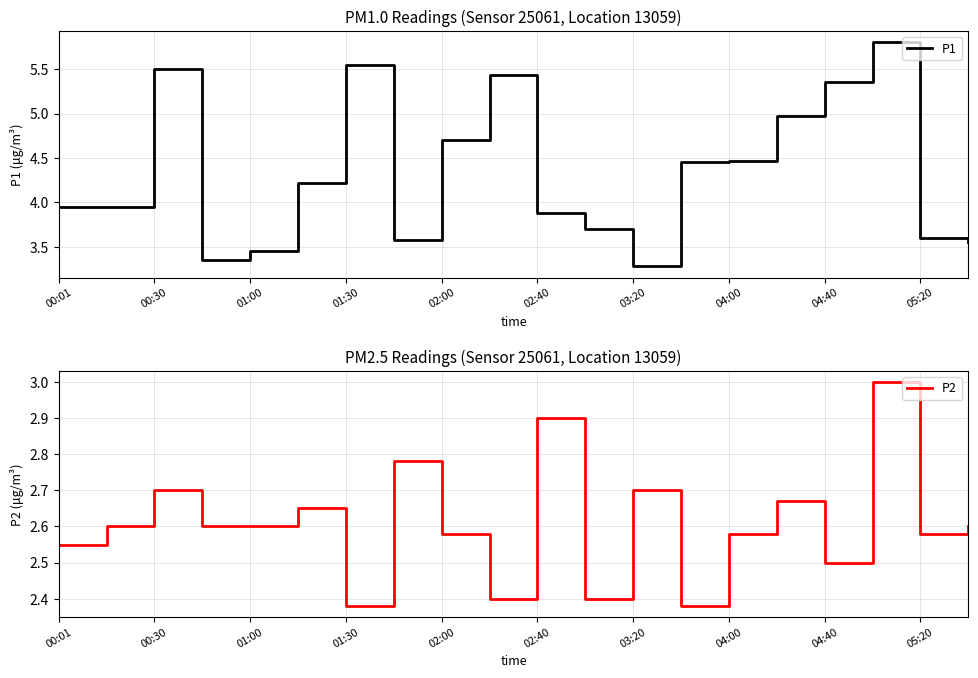

What is the sum of all P2 values?

52.1